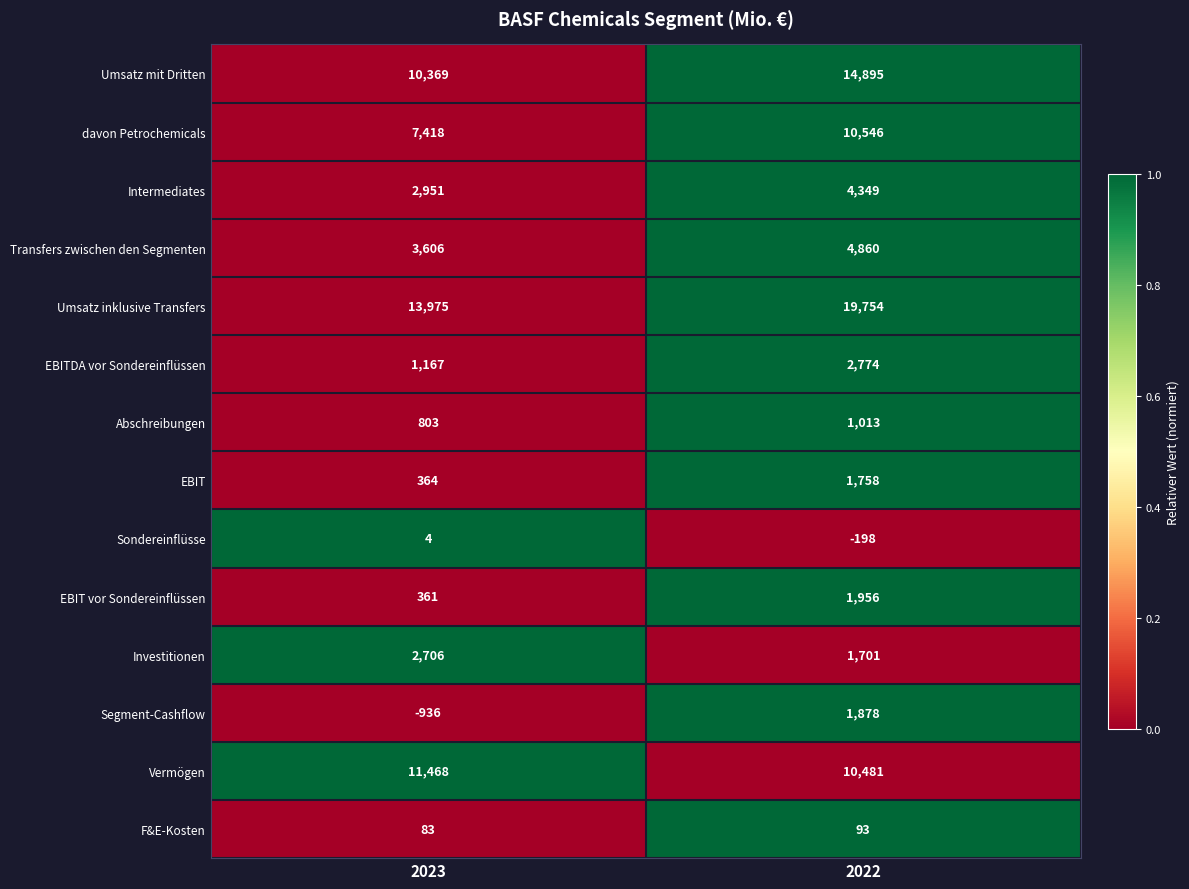

Which series has the largest total across all categories?

Umsatz inklusive Transfers